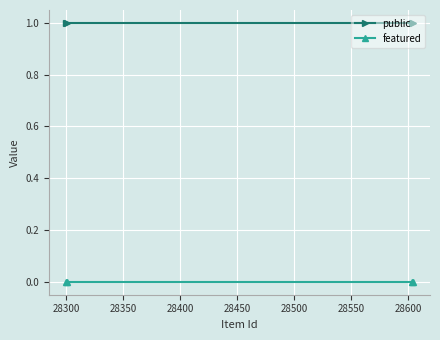

At how many categories does at least one series exceed 0?

4